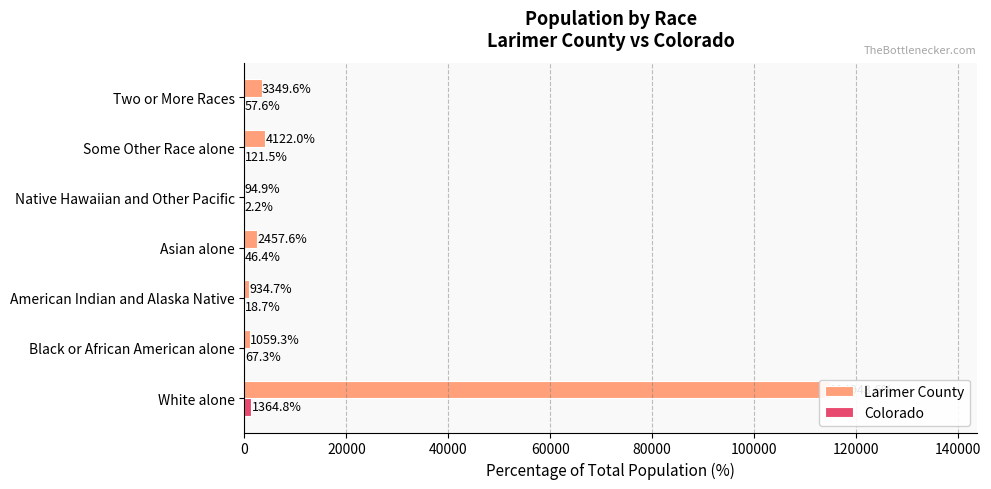

How many data points in Larimer County are above 2457?

4